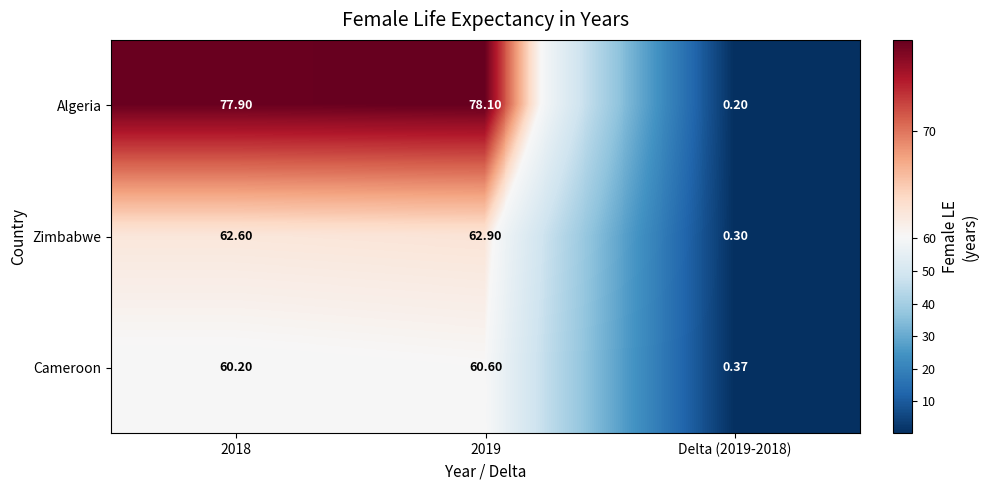

Which series has the widest spread of values?

Algeria